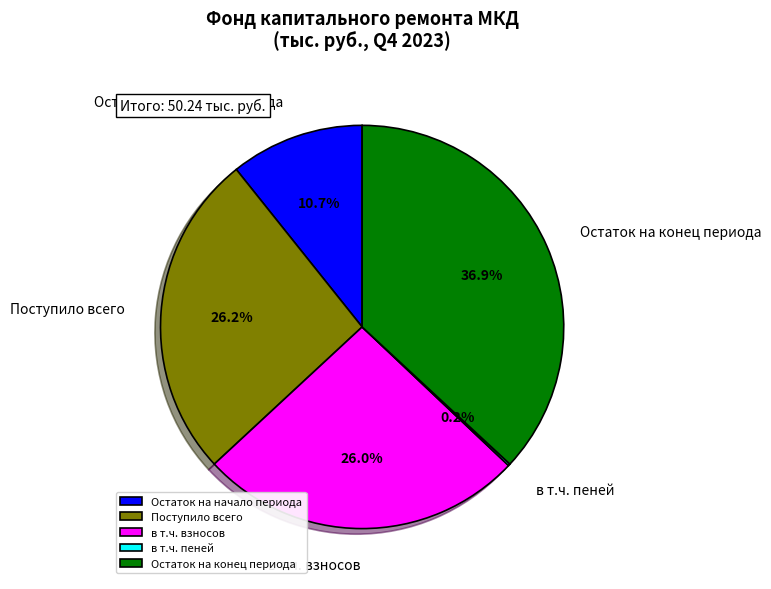

Does Остаток на конец периода represent more than half of the total?

No